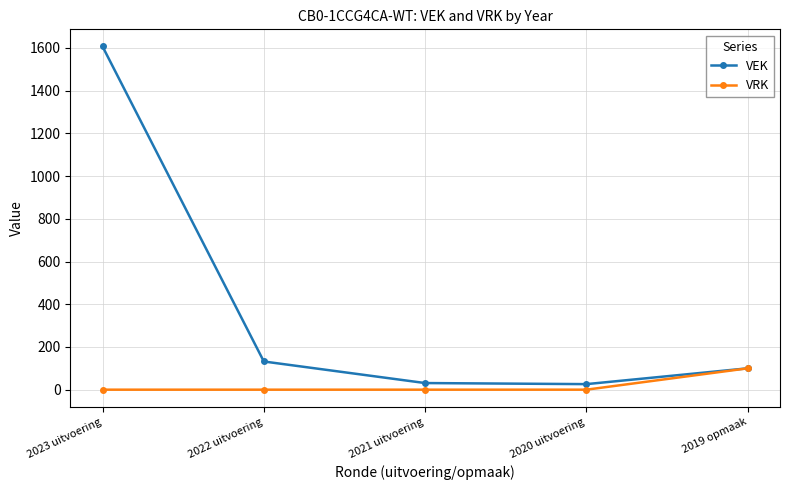

What is the label of the 4th point from the right?

2022 uitvoering